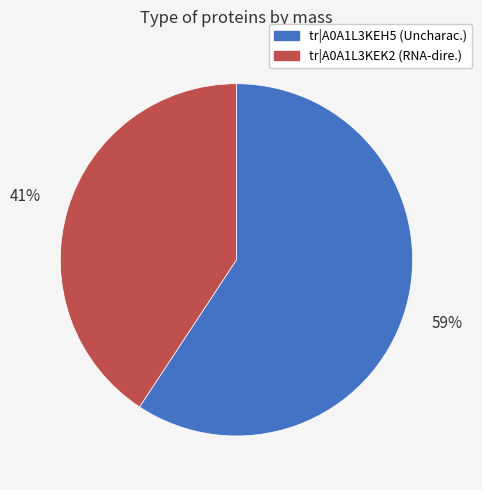

Is there any slice that represents more than half of the pie?

Yes